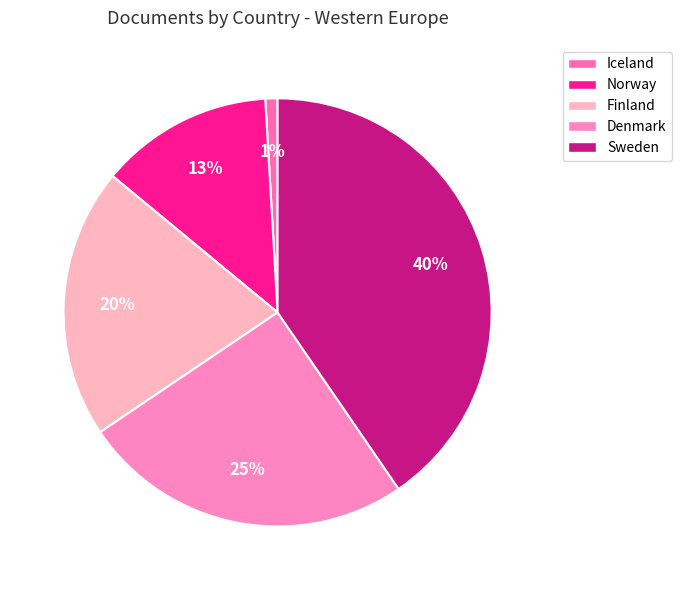

Is there any slice that represents more than half of the pie?

No